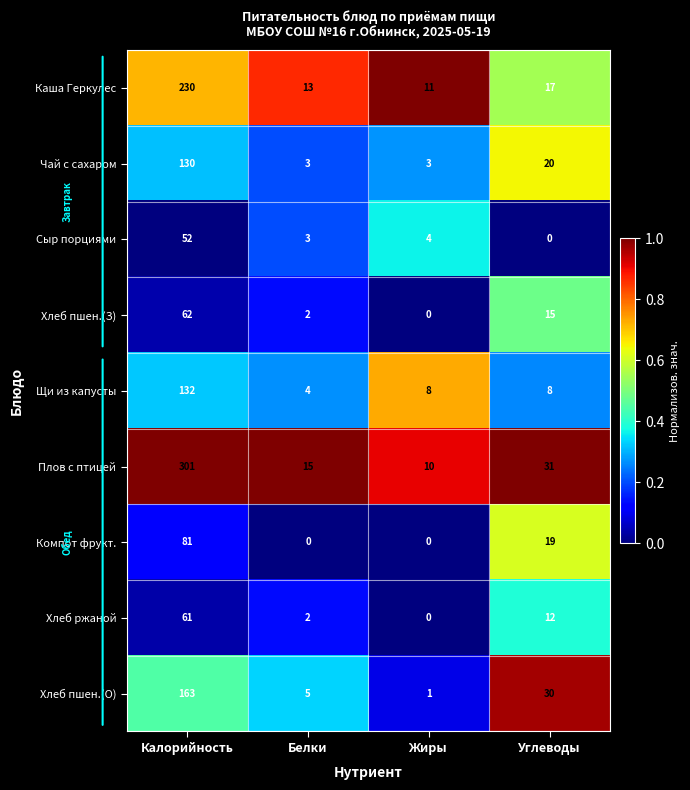

Read the Каша Геркулес value at Калорийность.

230